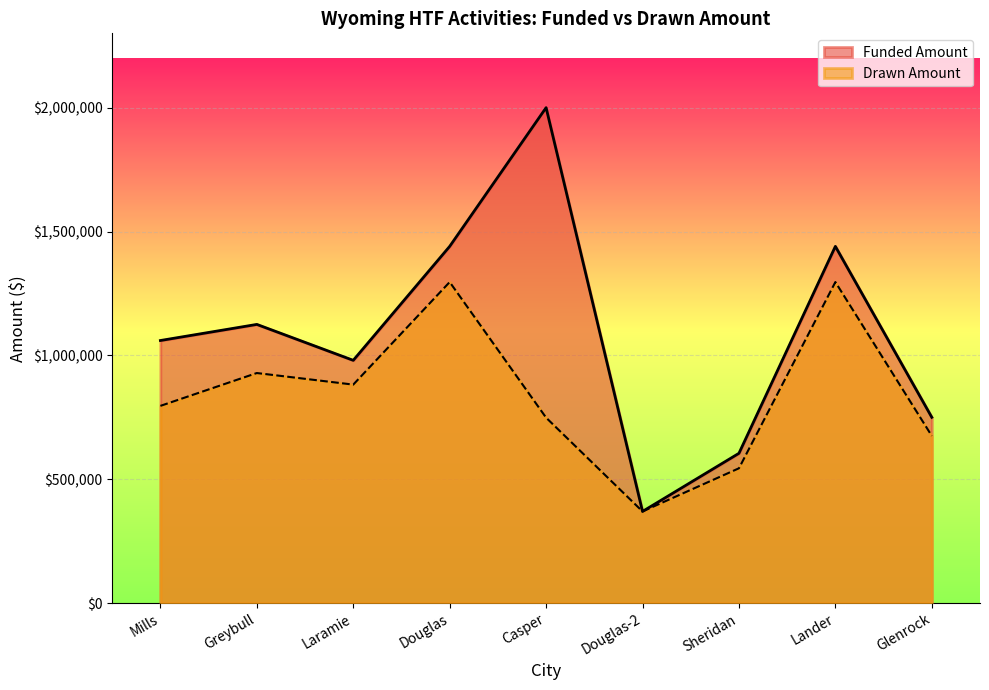

What is the difference between the maximum and second lowest values in the Drawn Amount series?

751787.1